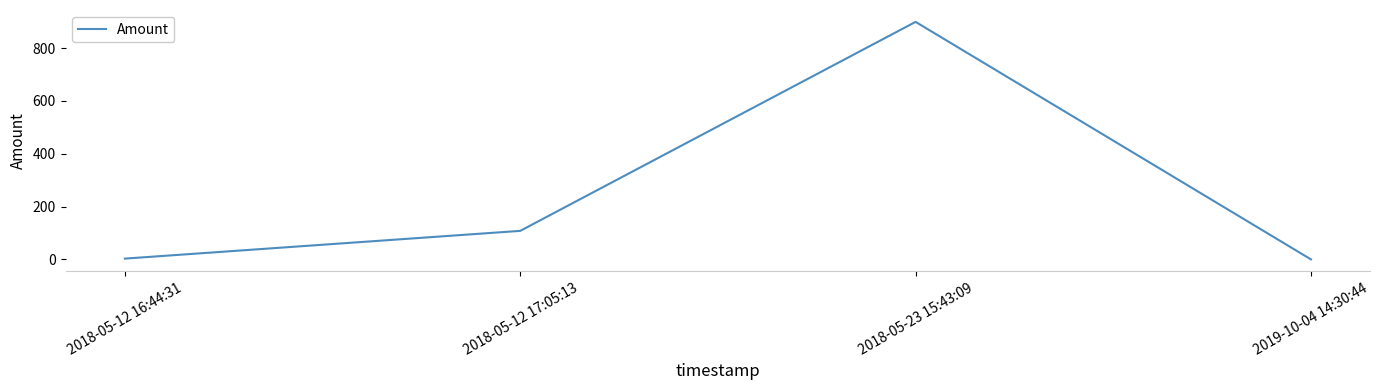

Is it true that the value at 2018-05-23 15:43:09 is 899.0?

True